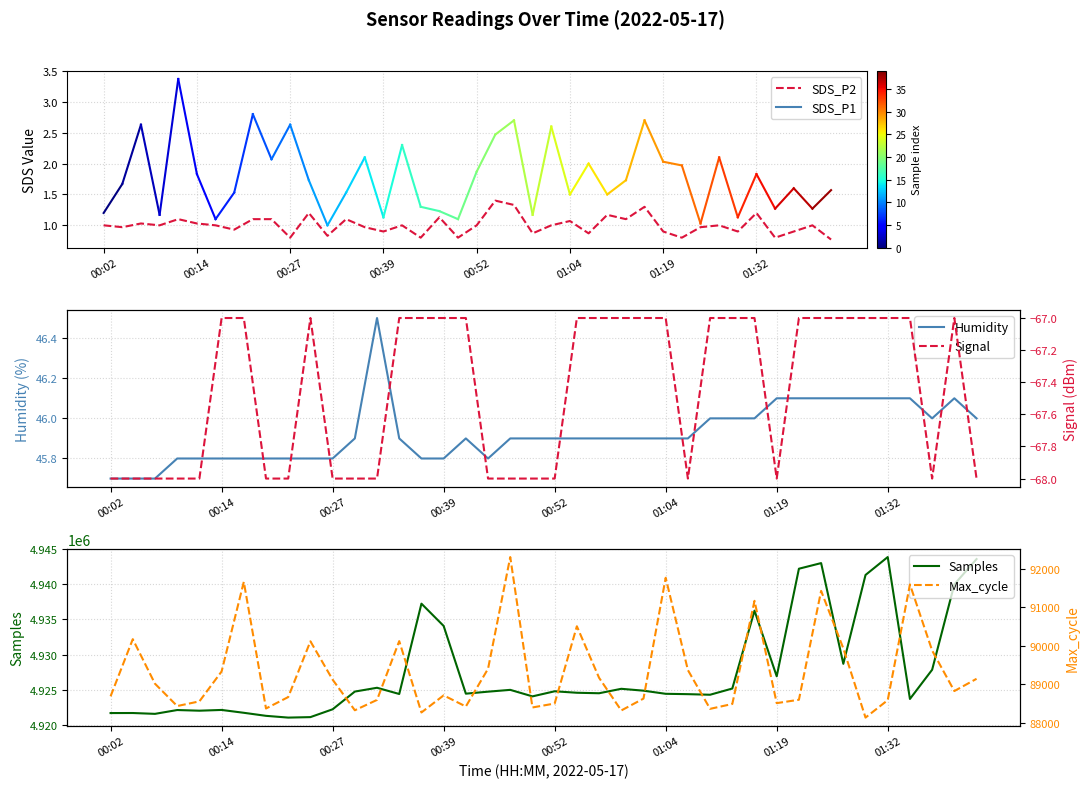

Reading left to right, transcribe all the data shown in this chart.

SDS_P2: 1.0	1.0	1.0	1.0	1.1	1.0	1.0	0.9	1.1	1.1	0.8	1.2	0.8	1.1	1.0	0.9	1.0	0.8	1.1	0.8	1.0	1.4	1.3	0.9	1.0	1.1	0.9	1.2	1.1	1.3	0.9	0.8	1.0	1.0	0.9	1.2	0.8	0.9	1.0	0.8
Humidity: 45.7	45.7	45.7	45.8	45.8	45.8	45.8	45.8	45.8	45.8	45.8	45.9	46.5	45.9	45.8	45.8	45.9	45.8	45.9	45.9	45.9	45.9	45.9	45.9	45.9	45.9	45.9	46.0	46.0	46.0	46.1	46.1	46.1	46.1	46.1	46.1	46.1	46.0	46.1	46.0
Samples: 4921718.0	4921724.0	4921605.0	4922147.0	4922053.0	4922160.0	4921756.0	4921324.0	4921074.0	4921142.0	4922253.0	4924768.0	4925308.0	4924424.0	4937244.0	4934083.0	4924470.0	4924754.0	4925011.0	4924086.0	4924809.0	4924599.0	4924530.0	4925160.0	4924895.0	4924451.0	4924400.0	4924318.0	4925200.0	4936253.0	4926935.0	4942203.0	4943001.0	4928705.0	4941318.0	4943861.0	4923720.0	4927866.0	4939980.0	4943575.0
Signal: -68.0	-68.0	-68.0	-68.0	-68.0	-67.0	-67.0	-68.0	-68.0	-67.0	-68.0	-68.0	-68.0	-67.0	-67.0	-67.0	-67.0	-68.0	-68.0	-68.0	-68.0	-67.0	-67.0	-67.0	-67.0	-67.0	-68.0	-67.0	-67.0	-67.0	-68.0	-67.0	-67.0	-67.0	-67.0	-67.0	-67.0	-68.0	-67.0	-68.0
Max_cycle: 88684.0	90173.0	89012.0	88430.0	88552.0	89331.0	91666.0	88366.0	88664.0	90117.0	89118.0	88320.0	88590.0	90122.0	88263.0	88708.0	88418.0	89402.0	92313.0	88393.0	88496.0	90509.0	89166.0	88315.0	88624.0	91773.0	89367.0	88357.0	88484.0	91172.0	88506.0	88594.0	91431.0	89933.0	88129.0	88584.0	91599.0	89877.0	88821.0	89140.0